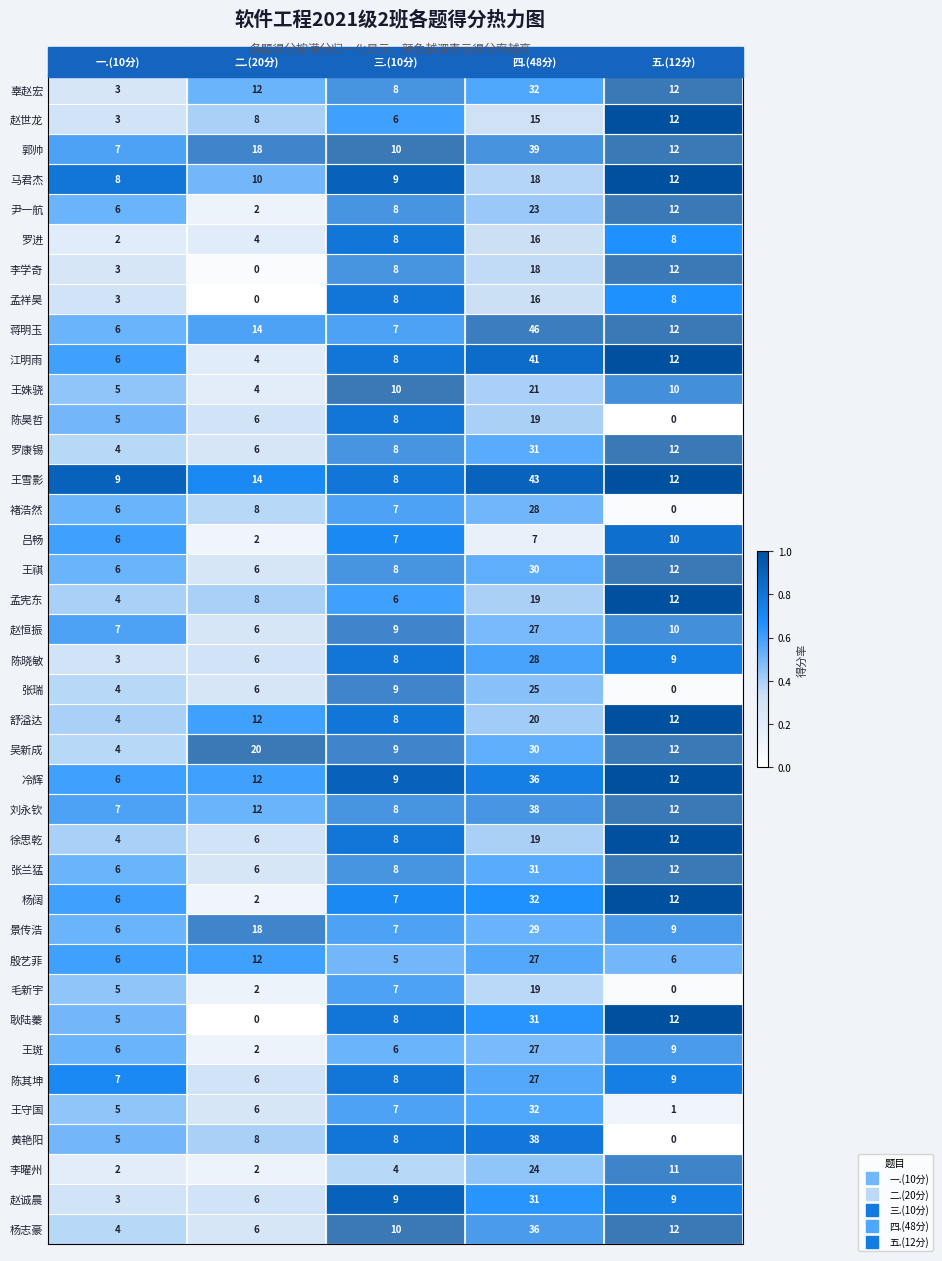

What is the maximum value for 吕畅?

10